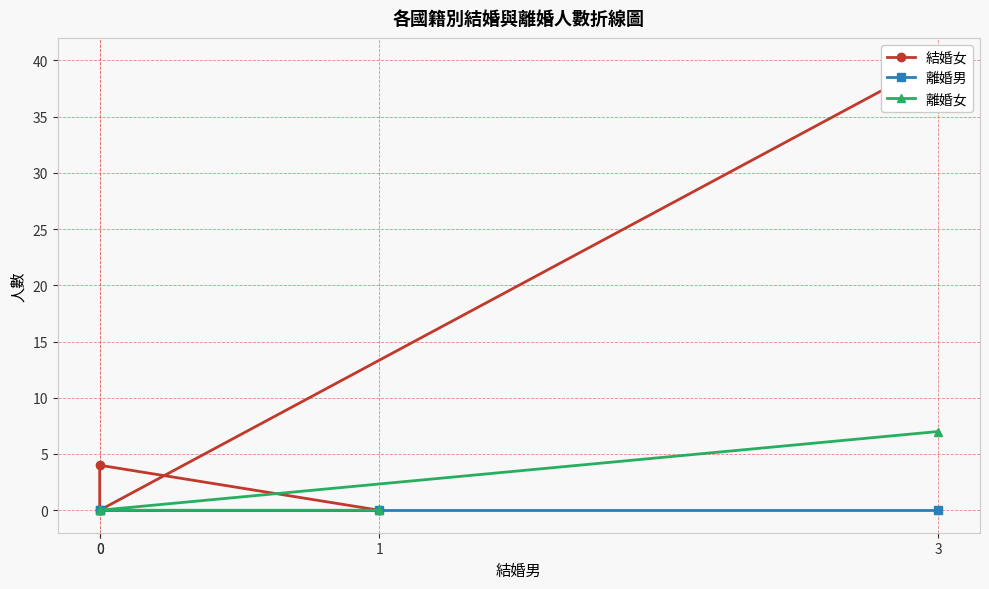

Reading left to right, what are all the values shown in this chart?

結婚女: 3=40	0=0	0=4	1=0
離婚男: 3=0	0=0	0=0	1=0
離婚女: 3=7	0=0	0=0	1=0